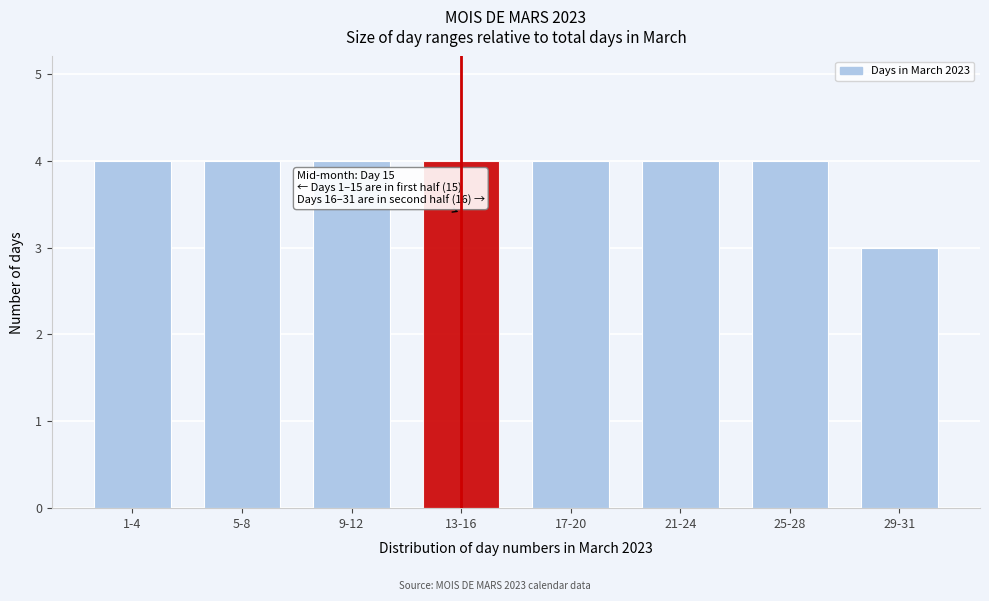

Reading left to right, what are all the values shown in this chart?

4	4	4	4	4	4	4	3